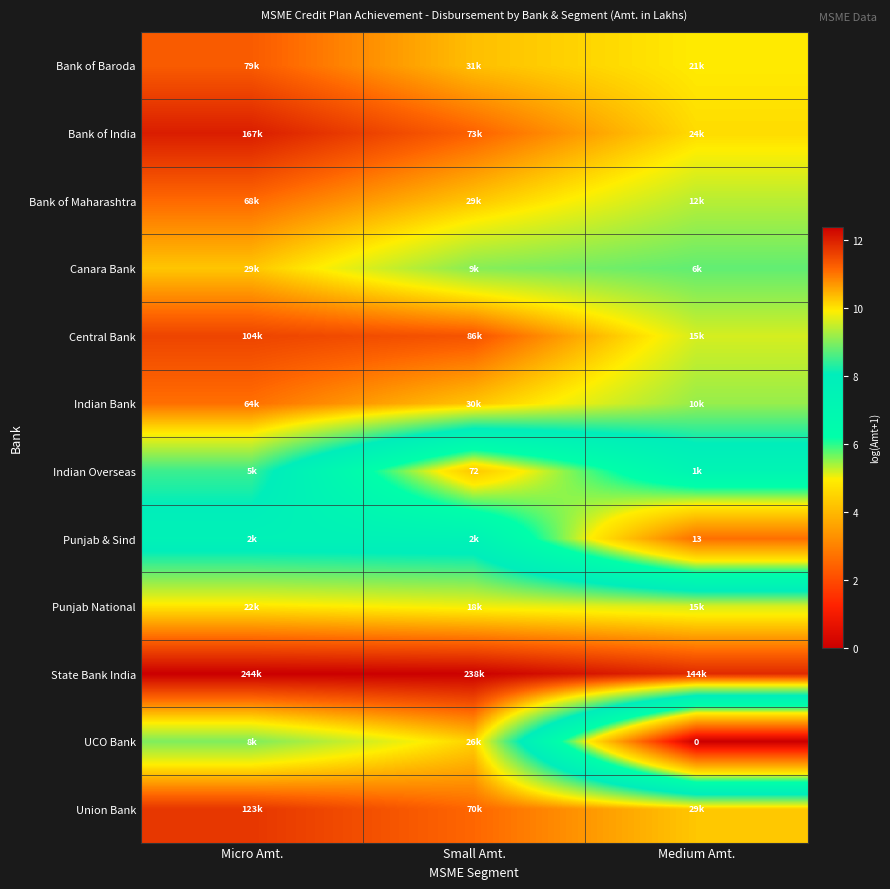

At which label does UCO Bank first exceed 8?

Micro Amt.